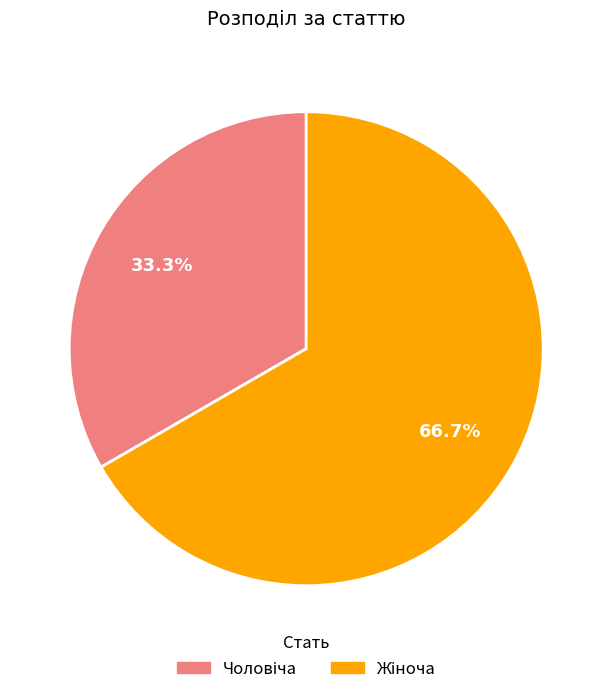

Does any single category account for the majority?

Yes